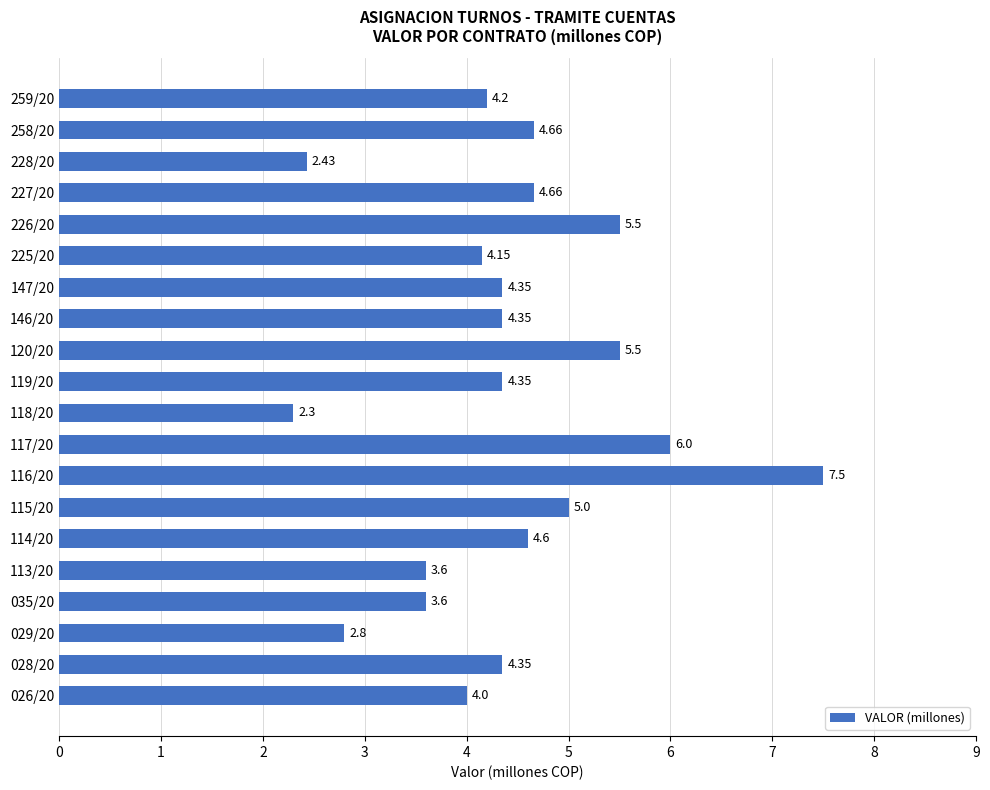

What is the change in value from 114/20 to 226/20?

+0.9